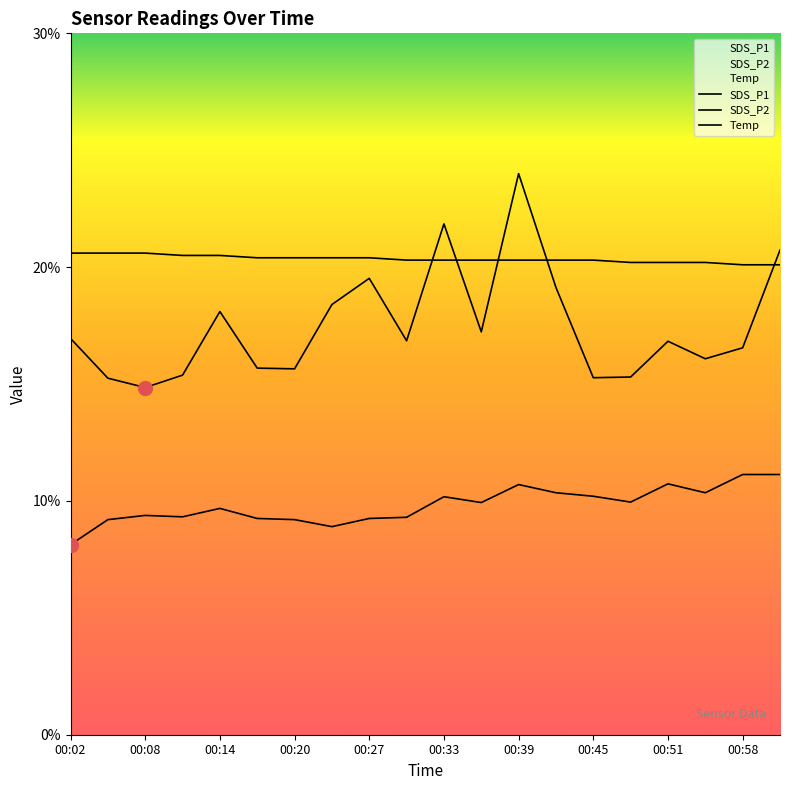

What is the greatest value displayed?

24.0